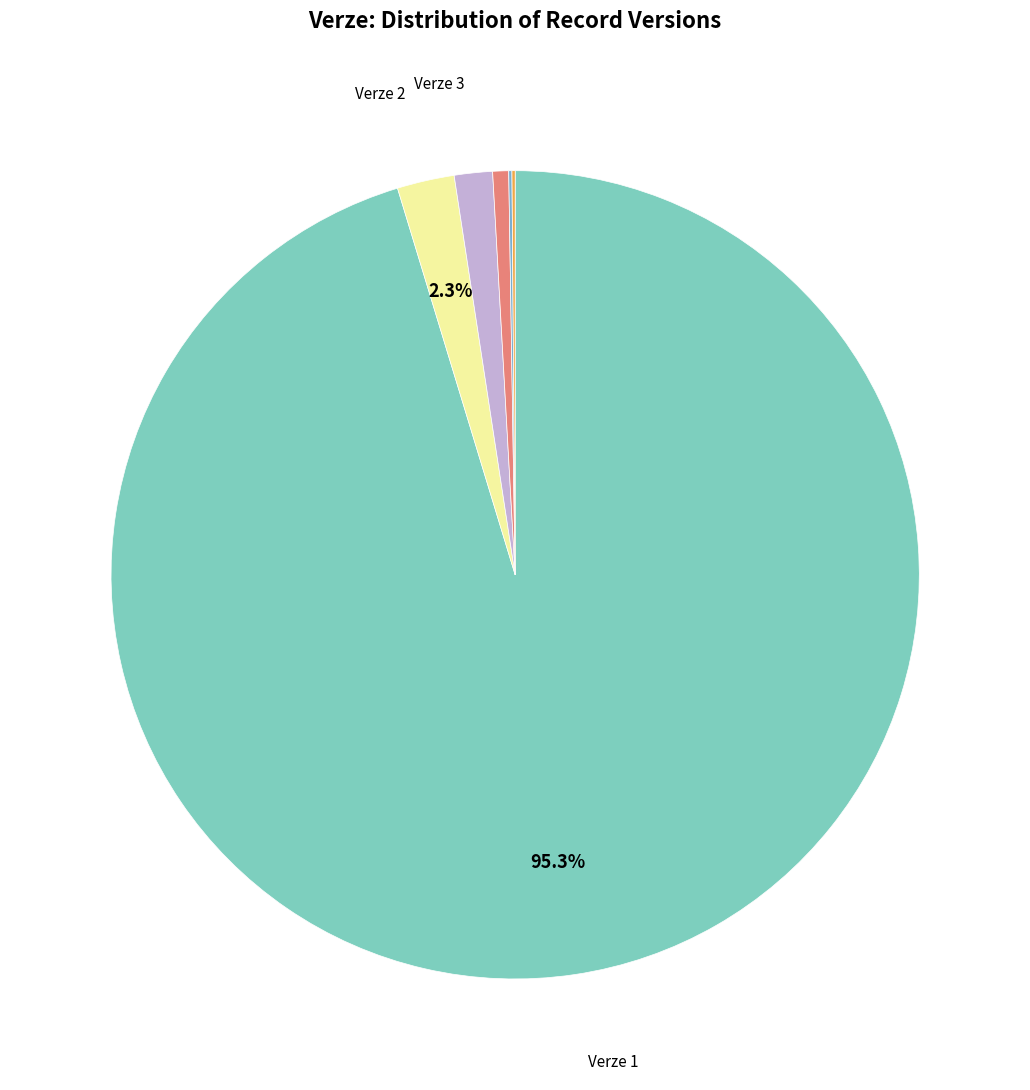

Rank the categories by value from highest to lowest.

Verze 1, Verze 2, Verze 3, Verze 4, Verze 5, Verze 6